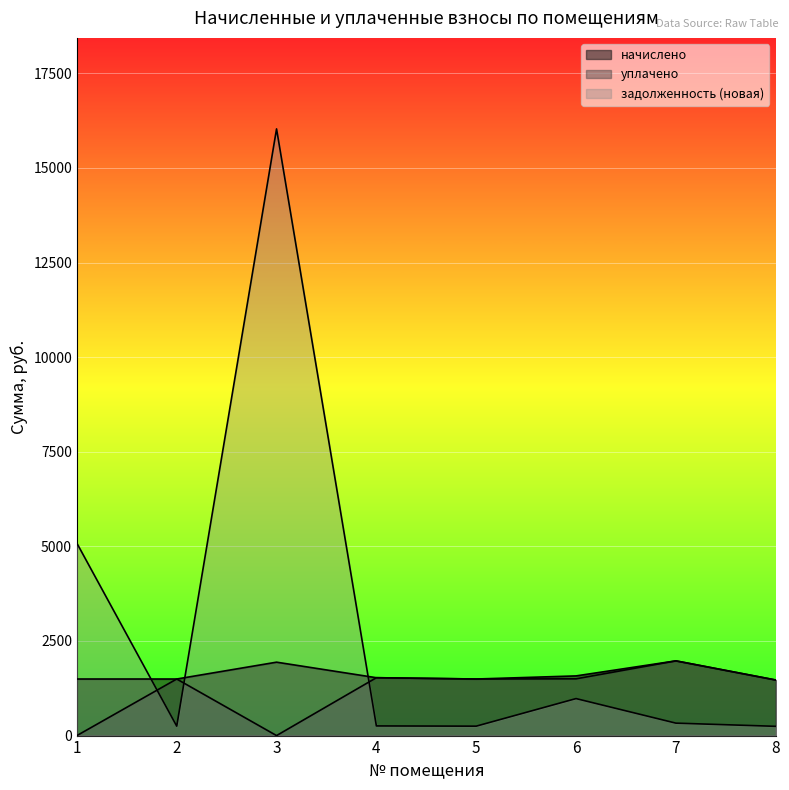

At which label does начислено first exceed 1529?

3